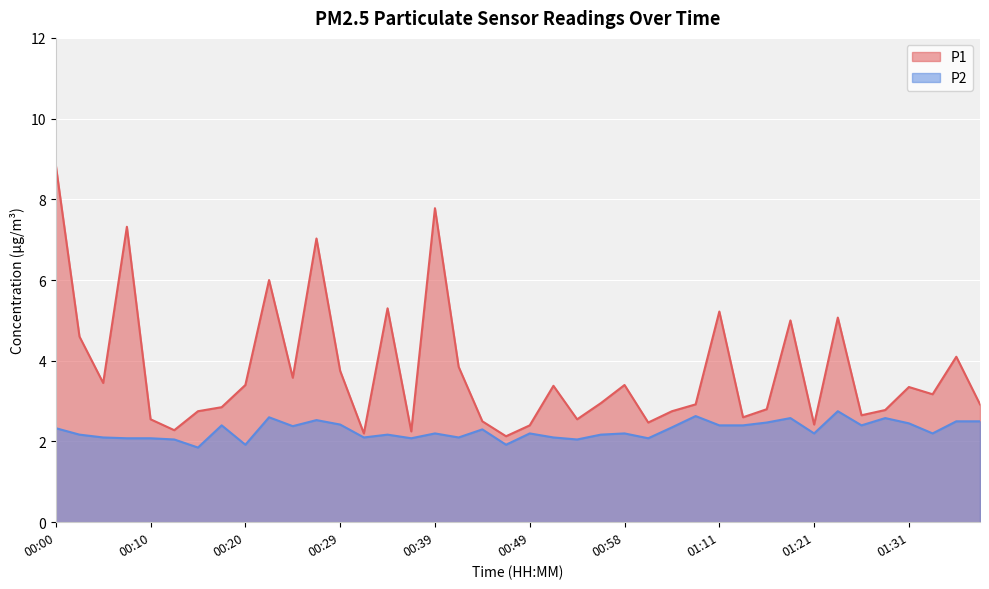

Rank the series by their average value, from highest to lowest.

P1, P2